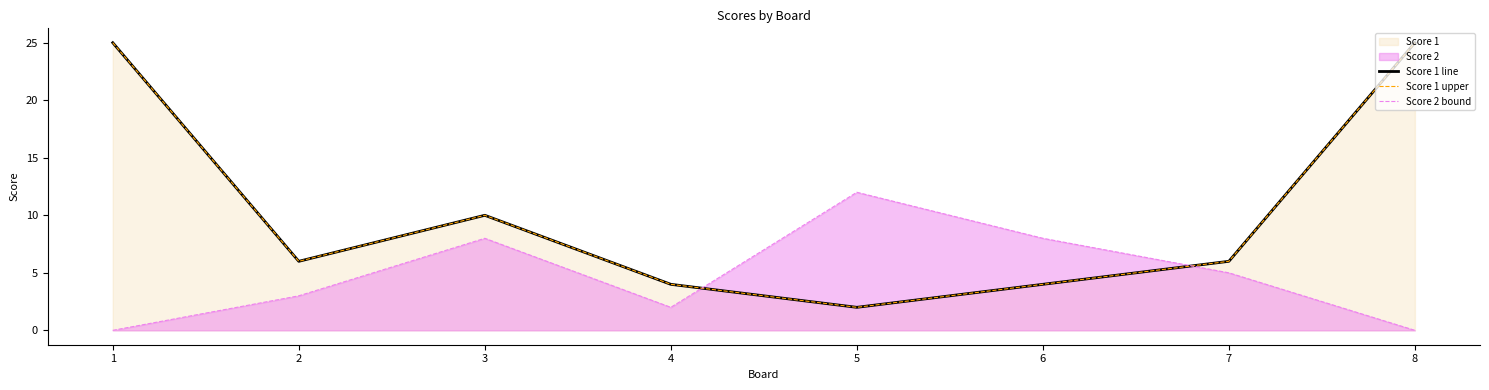

What is the difference between the maximum and minimum values in the Score 1 line series?

23